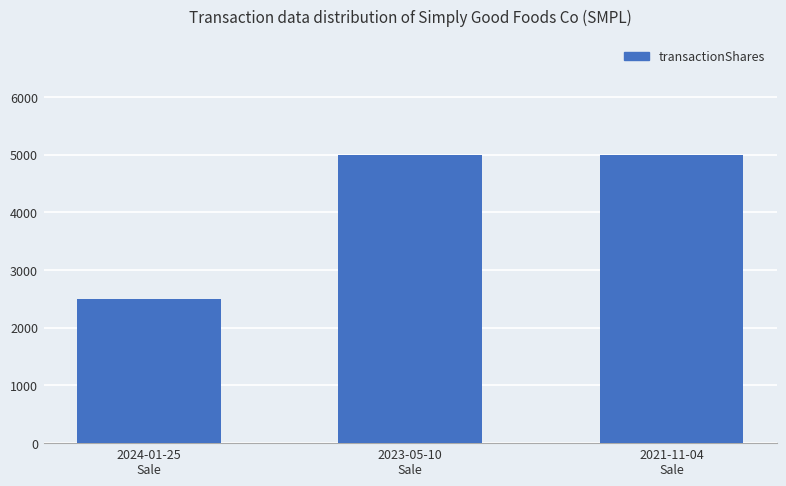

Reading left to right, extract all data points from this chart.

2500	5000	5000